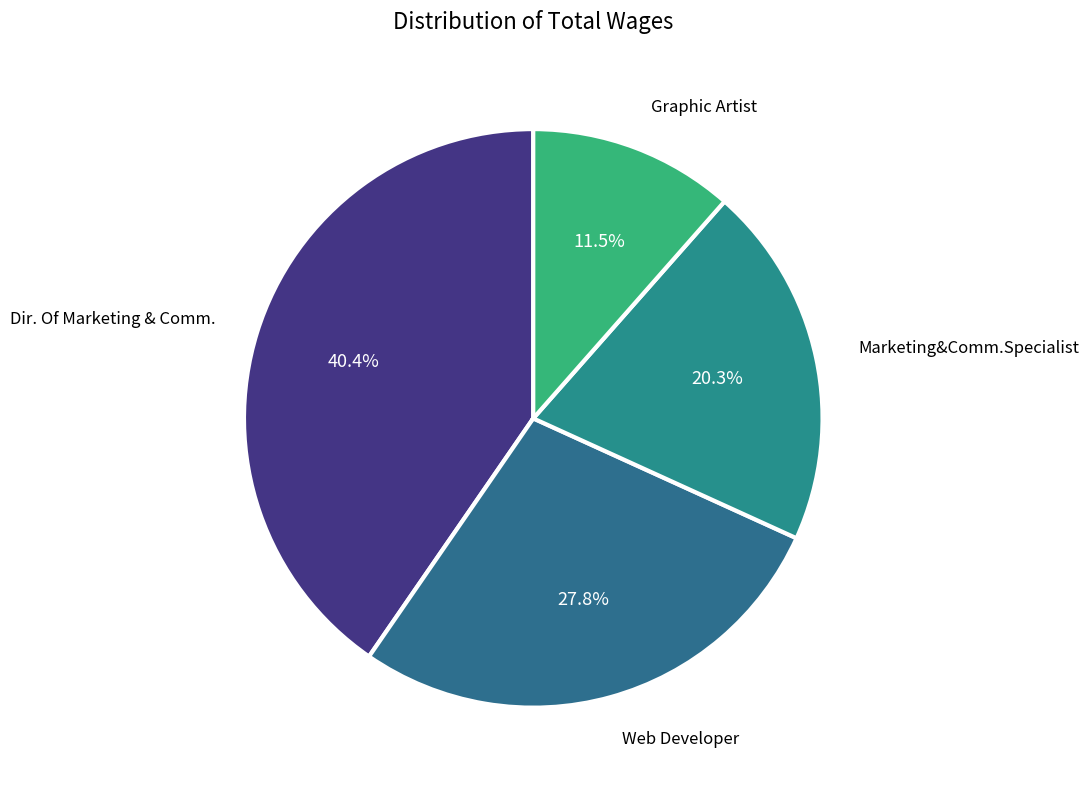

To the nearest percent, what is the difference between the largest and smallest slice percentages?

29%